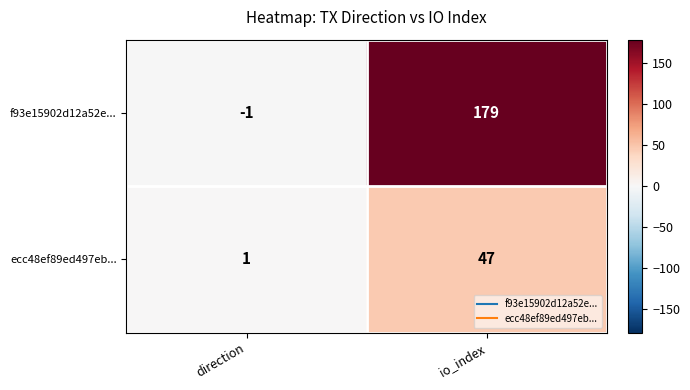

Is it true that f93e15902d12a52e... equals -1 at direction?

True